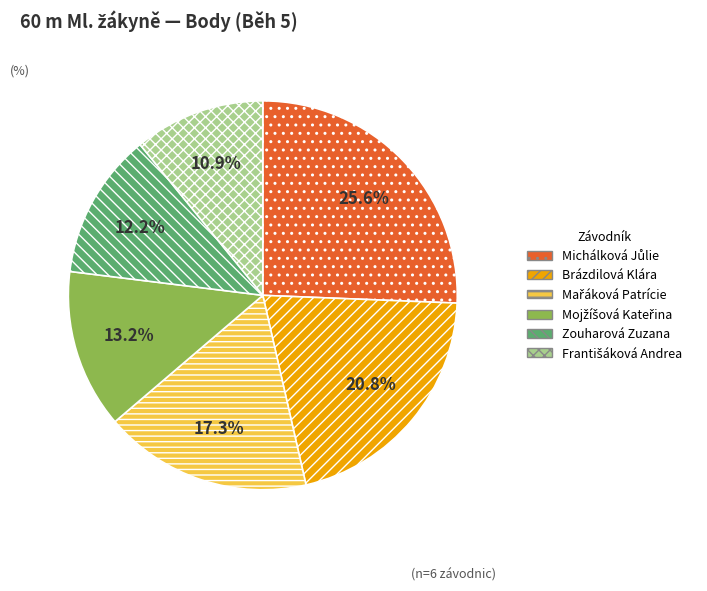

What is the total percentage of Zouharová Zuzana and Brázdilová Klára?

33.0%